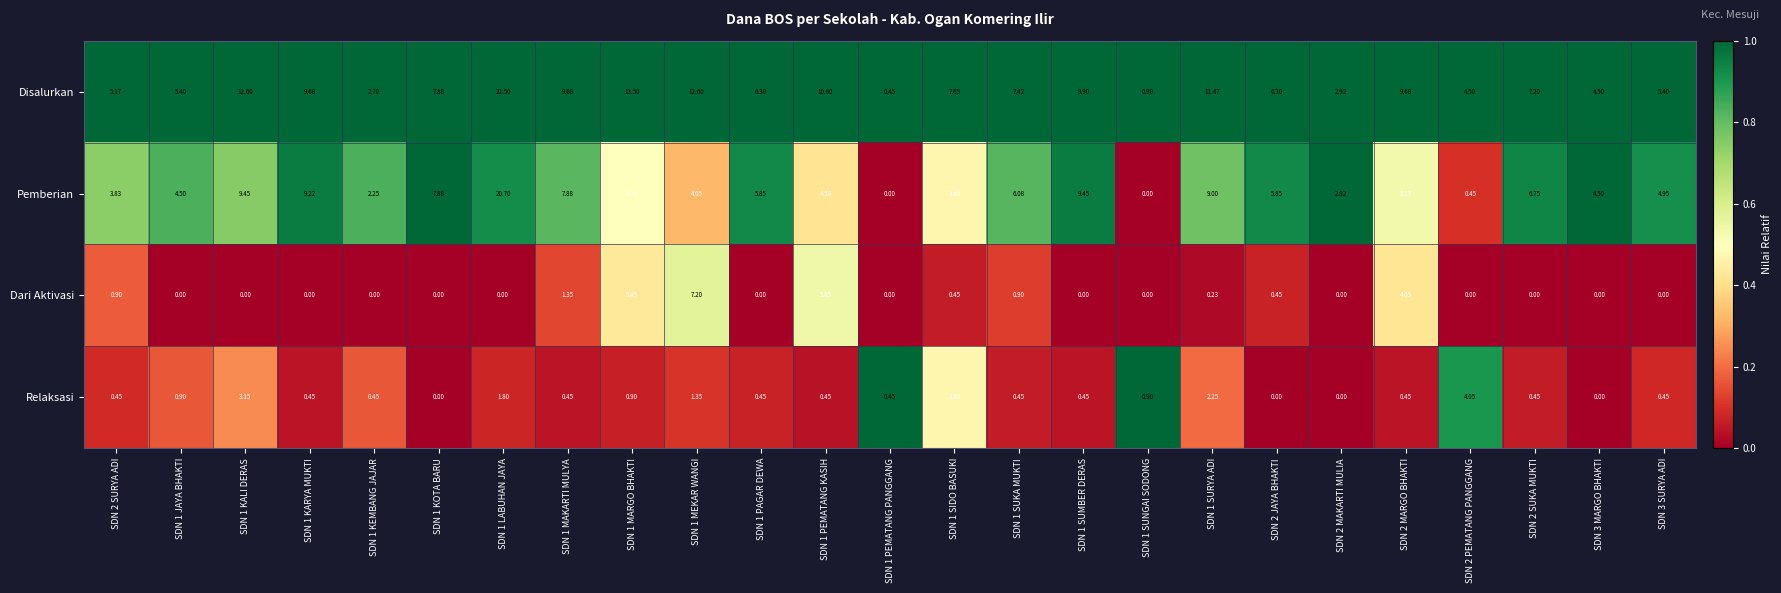

Which series has the widest spread of values?

Disalurkan